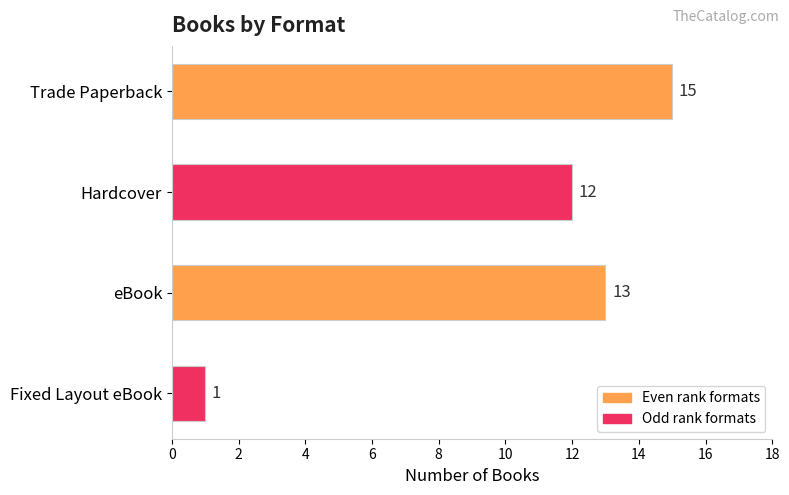

What is the sum of all values?

41